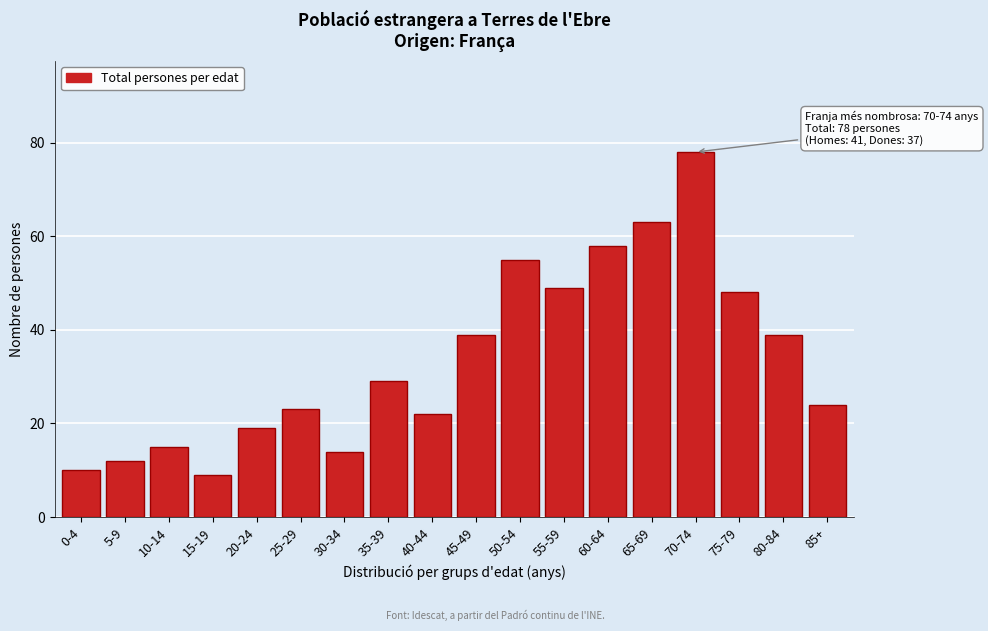

Reading right to left, extract all data points from this chart.

85+=24	80-84=39	75-79=48	70-74=78	65-69=63	60-64=58	55-59=49	50-54=55	45-49=39	40-44=22	35-39=29	30-34=14	25-29=23	20-24=19	15-19=9	10-14=15	5-9=12	0-4=10